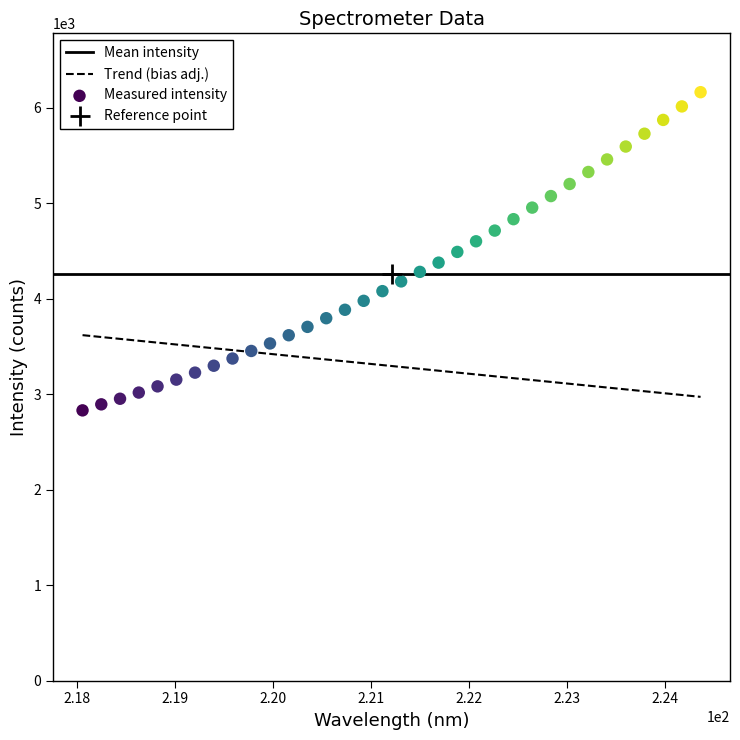

What is the range of X values (max minus min)?

6.3